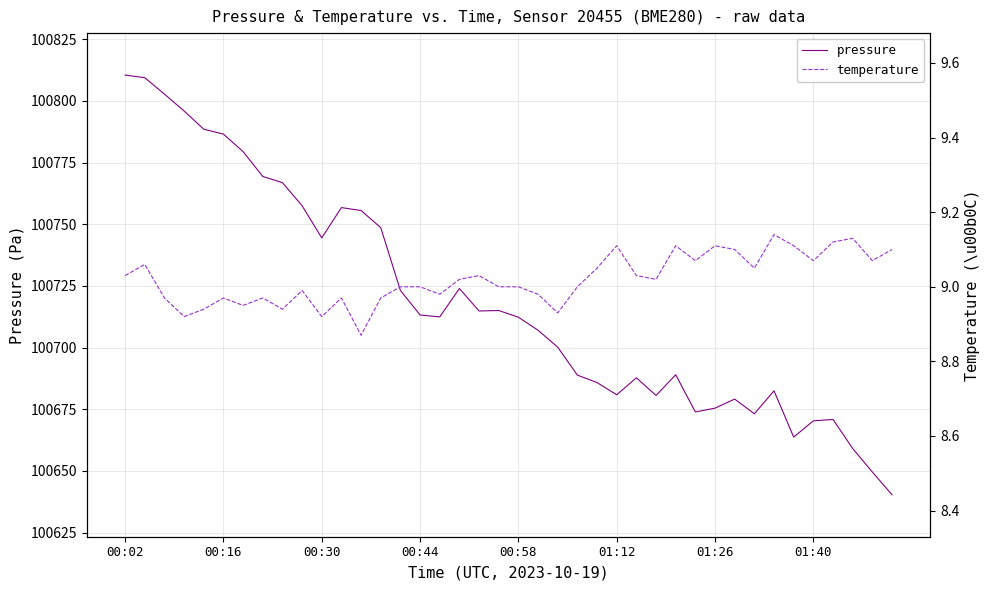

Is it true that pressure equals 32106.4 at 00:16?

False